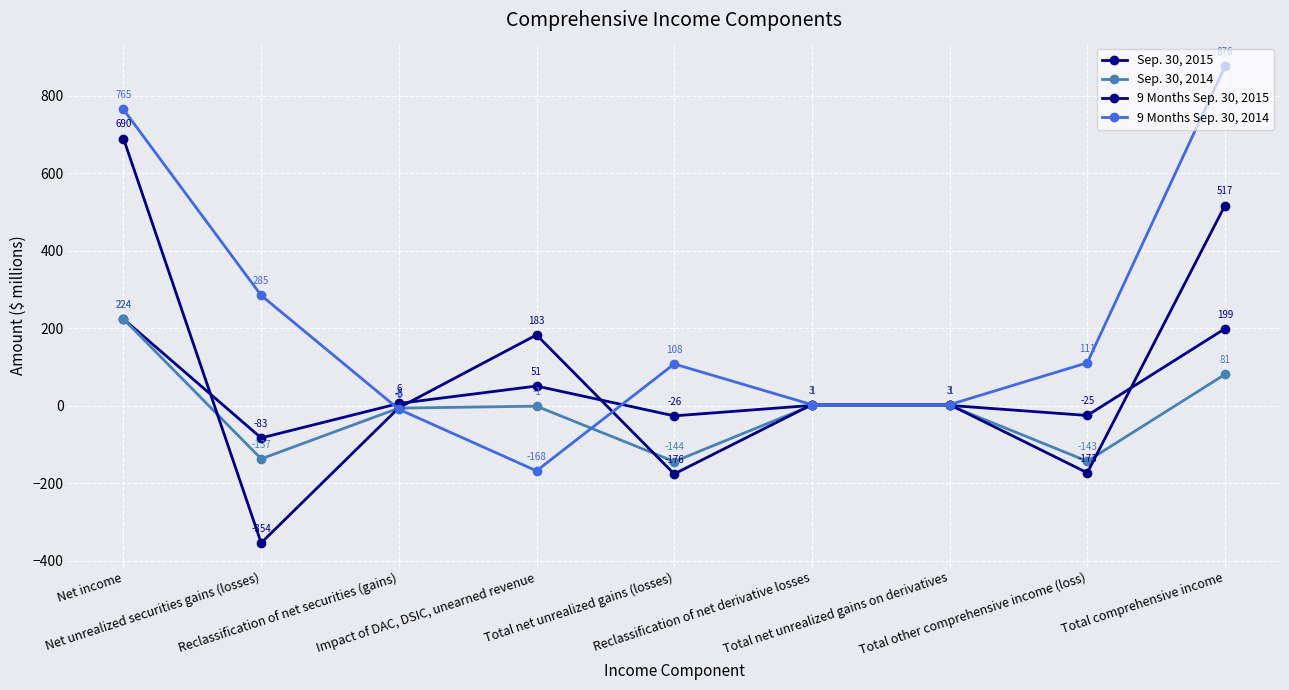

How many intersections are there between 9 Months Sep. 30, 2014 and Sep. 30, 2015?

2